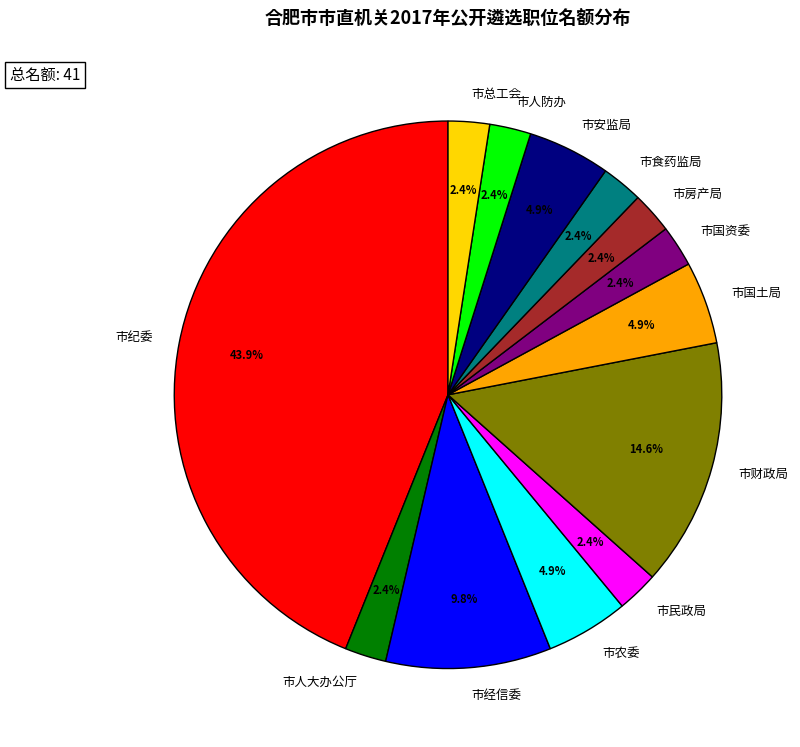

What is the total percentage of 市经信委 and 市房产局?

12.2%